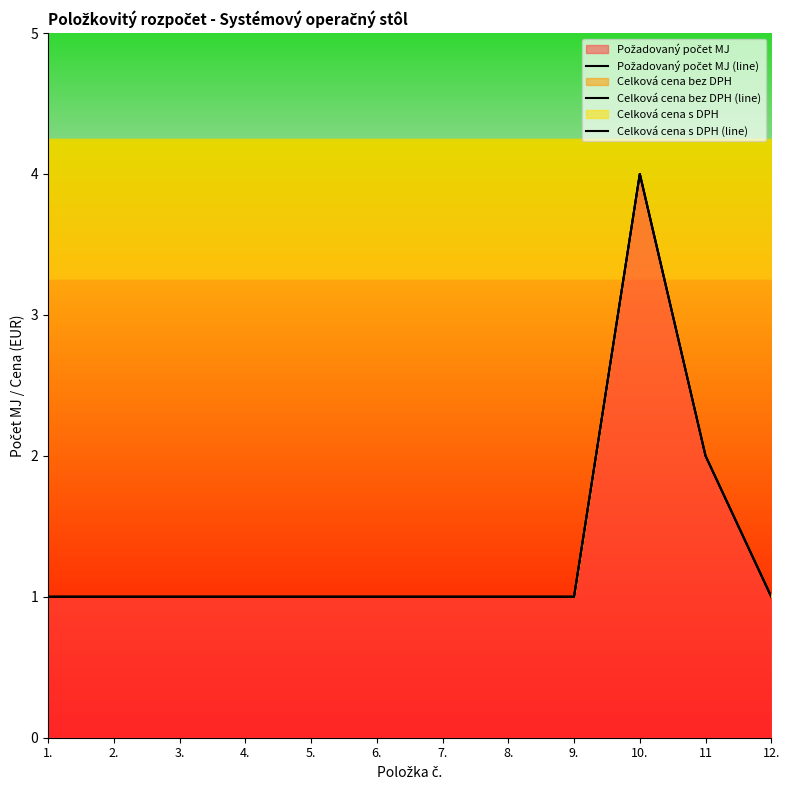

Is it true that Požadovaný počet MJ (line) equals 2 at 1.?

False